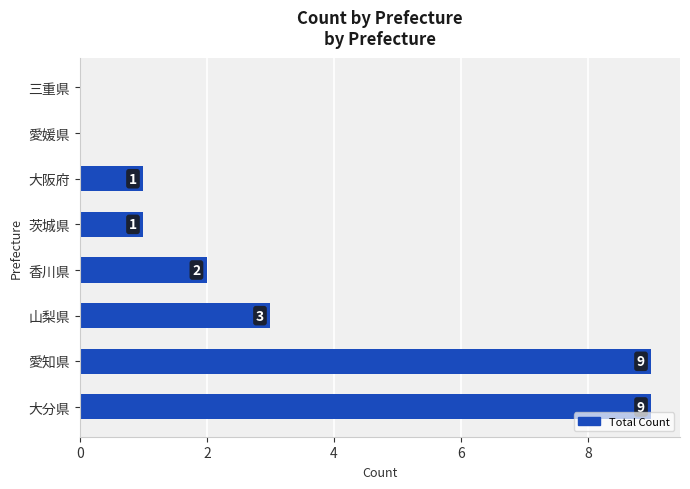

How many categories are shown in the chart?

8